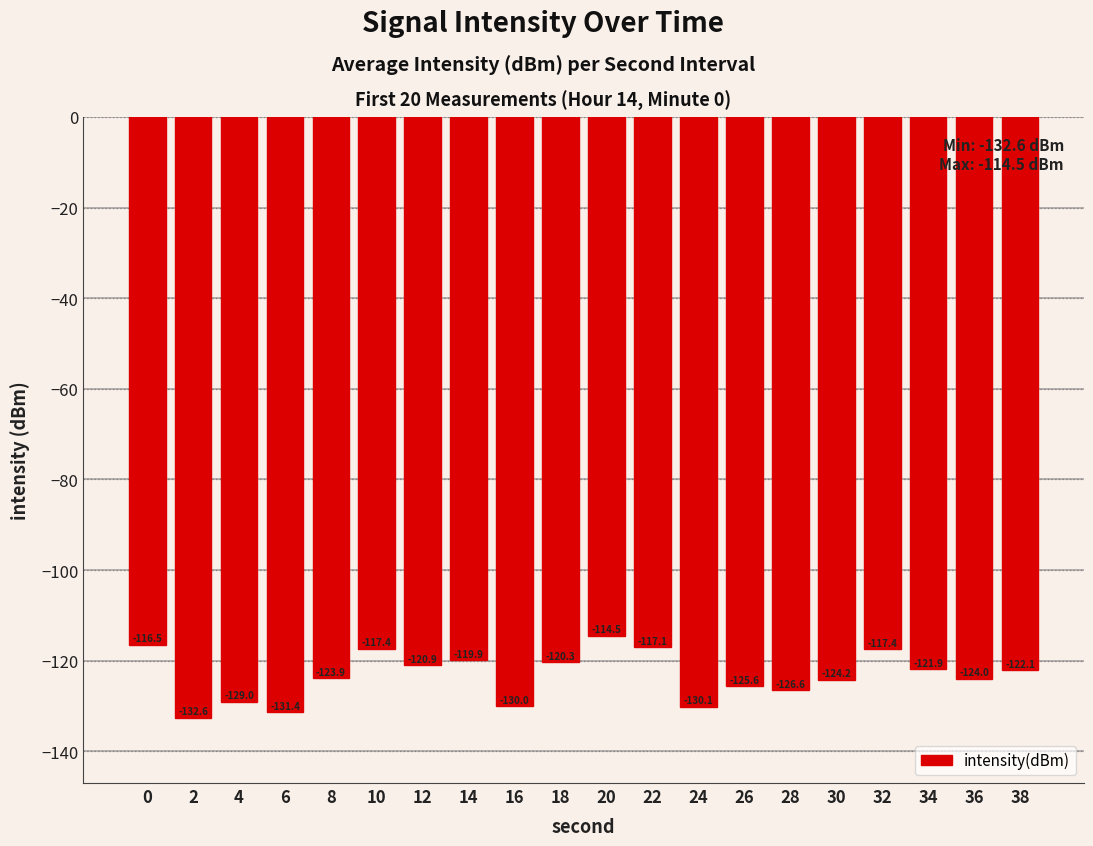

How many data points does each series have?

20